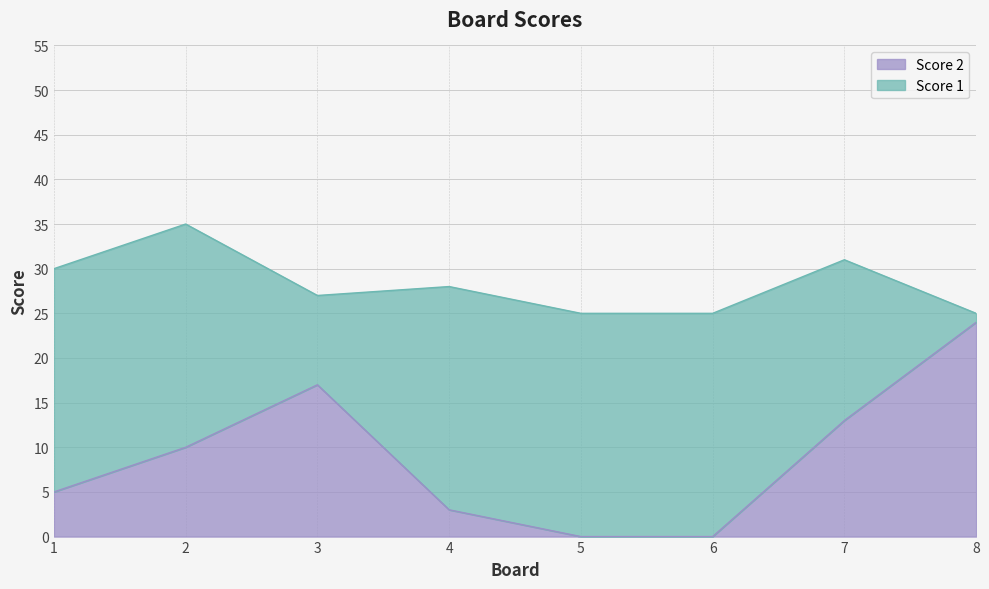

What is the difference between the second highest and minimum values in the Score 2 series?

17